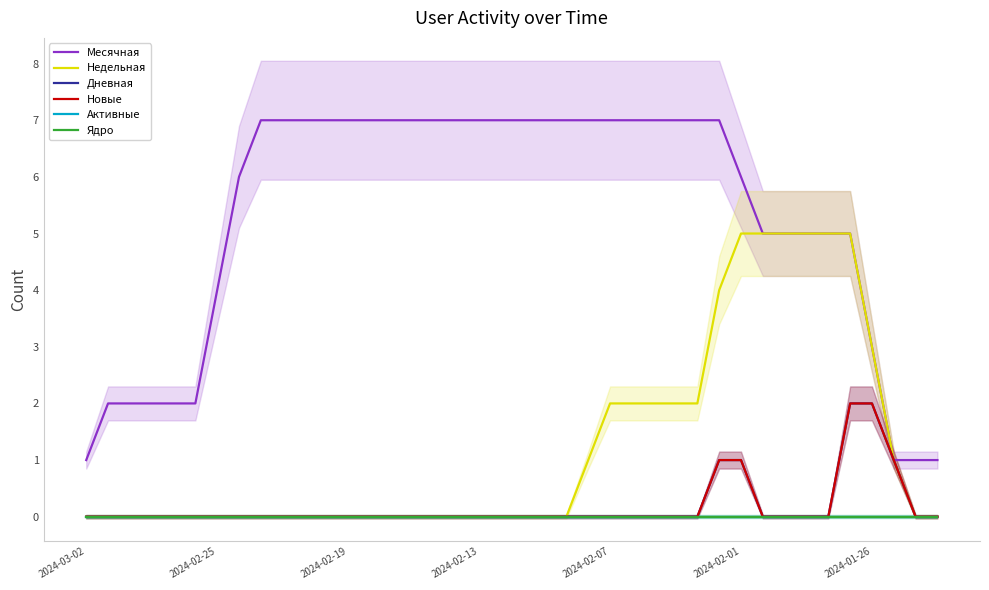

How many lines are shown in the chart?

6